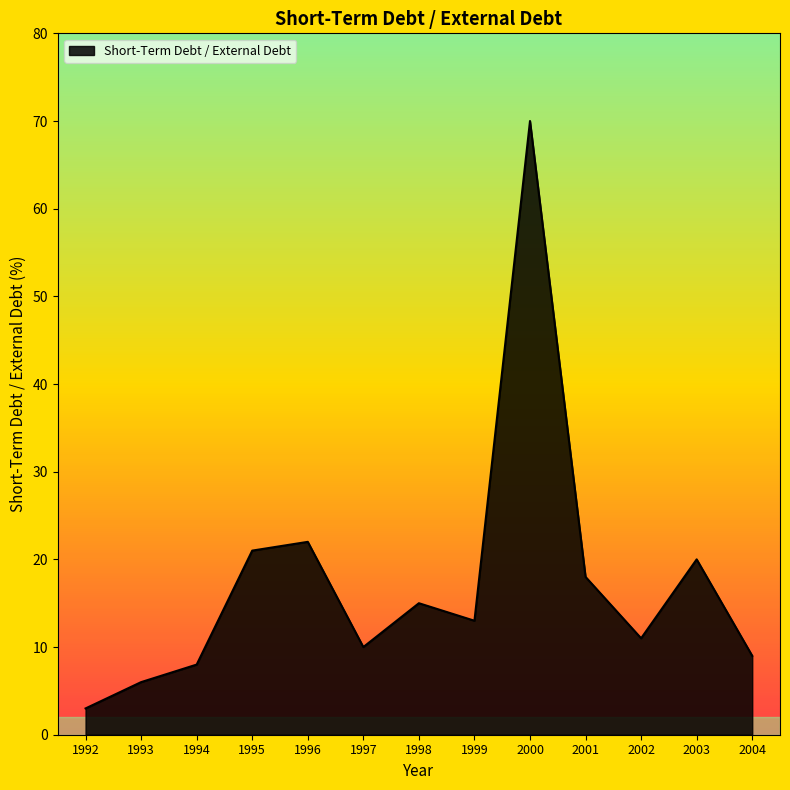

Reading right to left, what are all the values shown in this chart?

2004=9	2003=20	2002=11	2001=18	2000=70	1999=13	1998=15	1997=10	1996=22	1995=21	1994=8	1993=6	1992=3